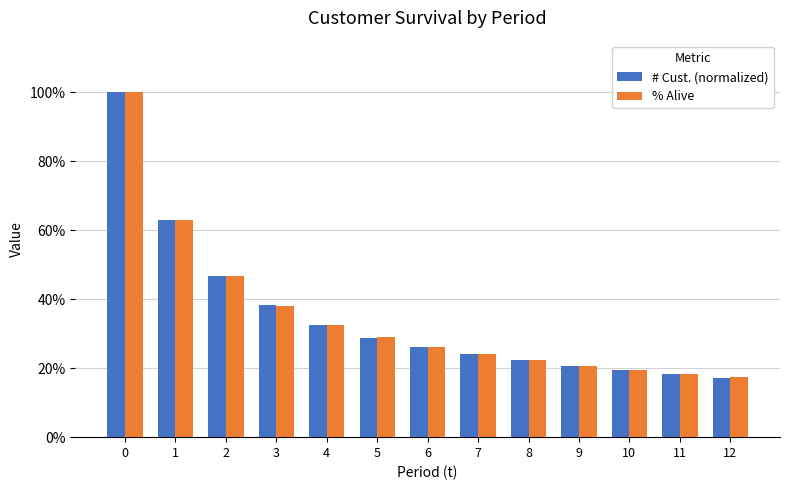

Count the # Cust. (normalized) values in the range 0 to 1.

13